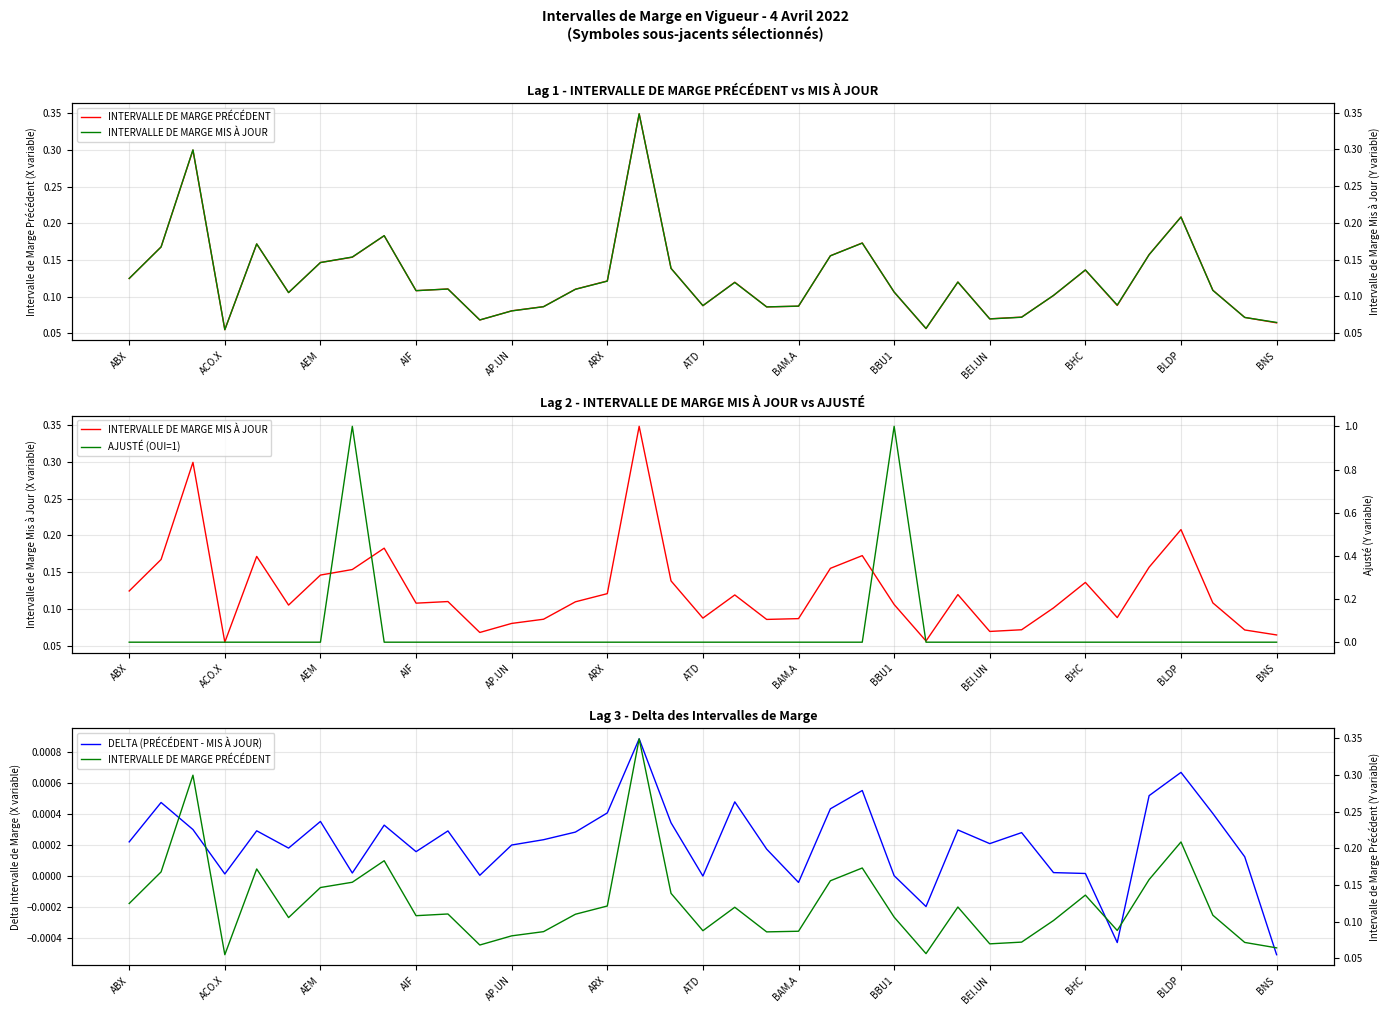

What is the highest value of the AJUSTÉ (OUI=1) series?

1.0